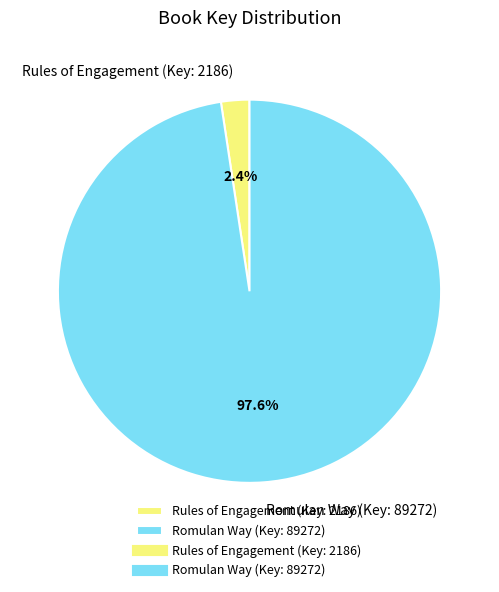

Does any single category account for the majority?

Yes